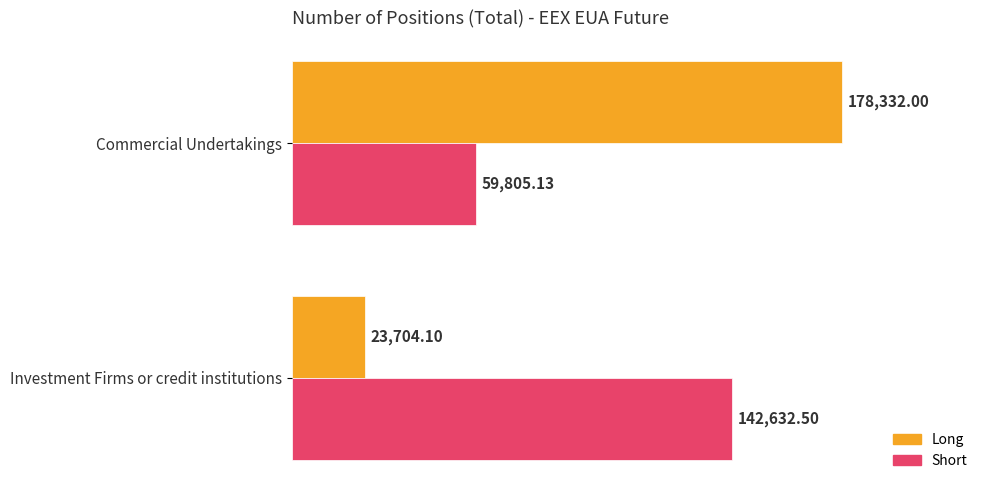

What is the difference between the Short values at Commercial Undertakings and Investment Firms or credit institutions?

82827.4